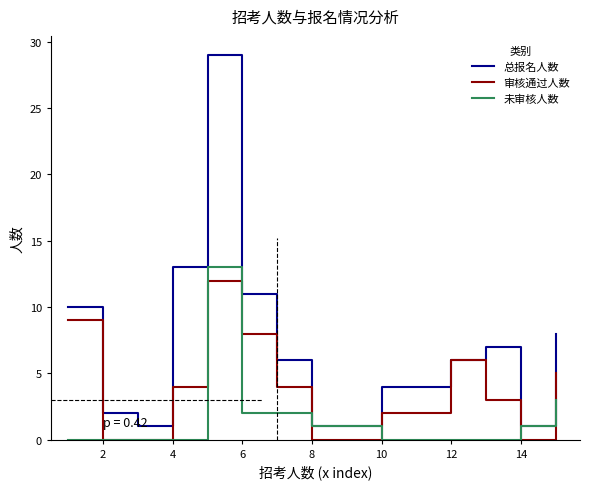

What is the difference between the maximum and minimum values in the 总报名人数 series?

28